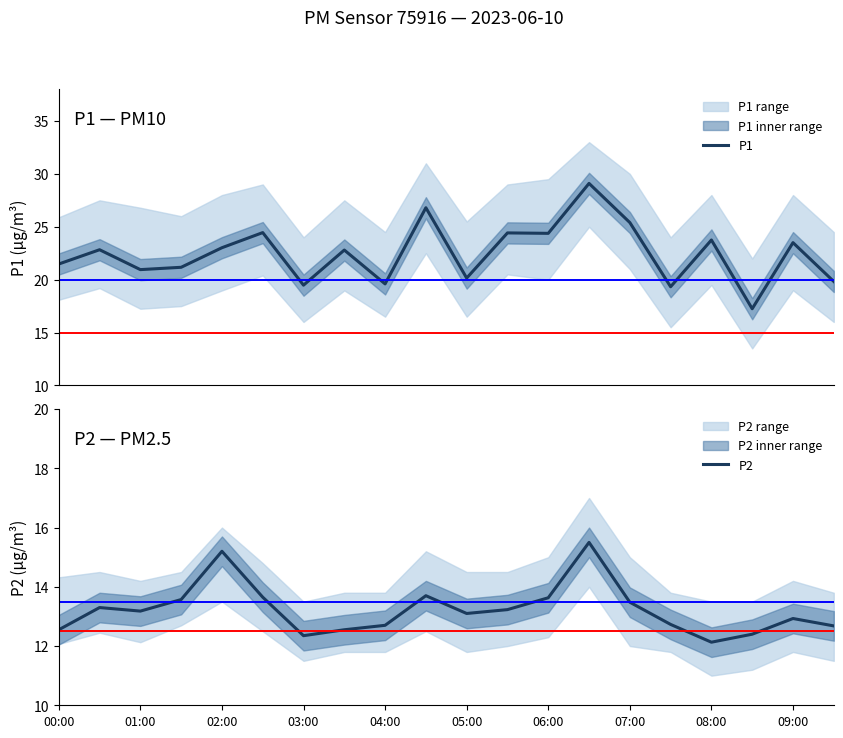

True or false: P1 and P2 intersect in this chart.

False